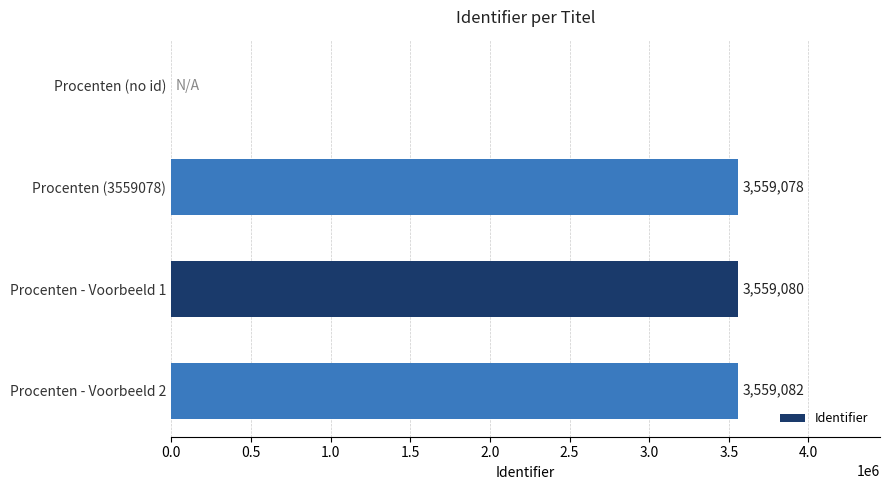

How many distinct data groups are displayed?

1